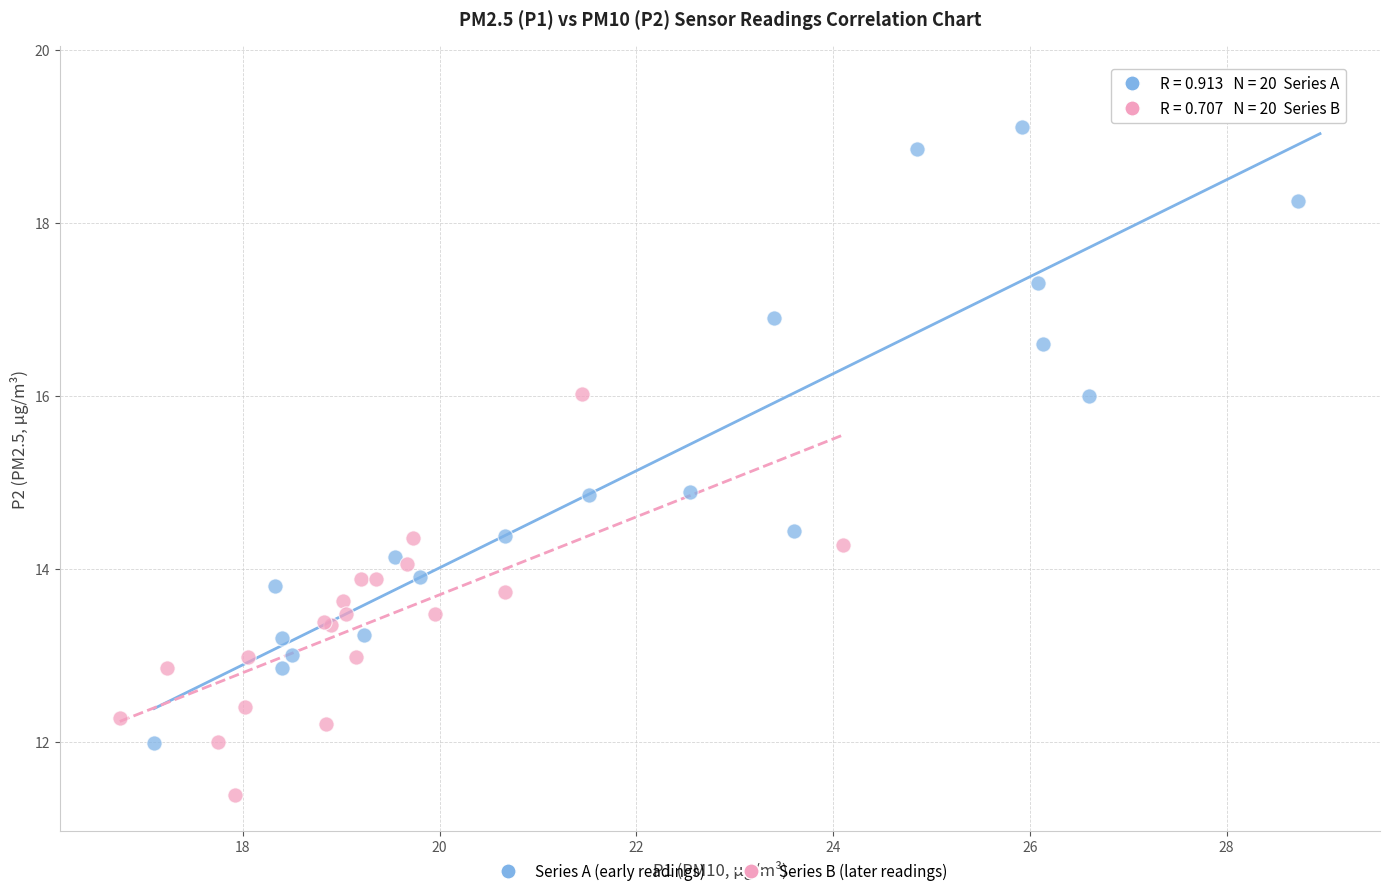

Which series contains the lowest Y value?

Series B (later readings)